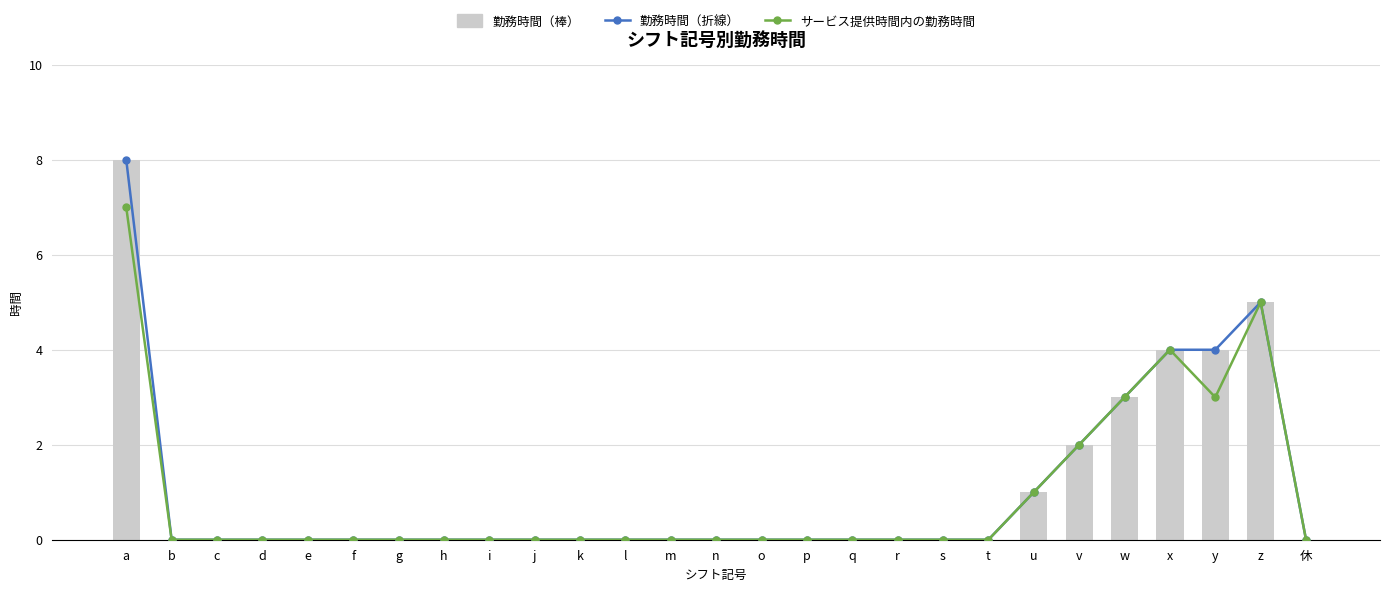

How many groups of bars are there?

27